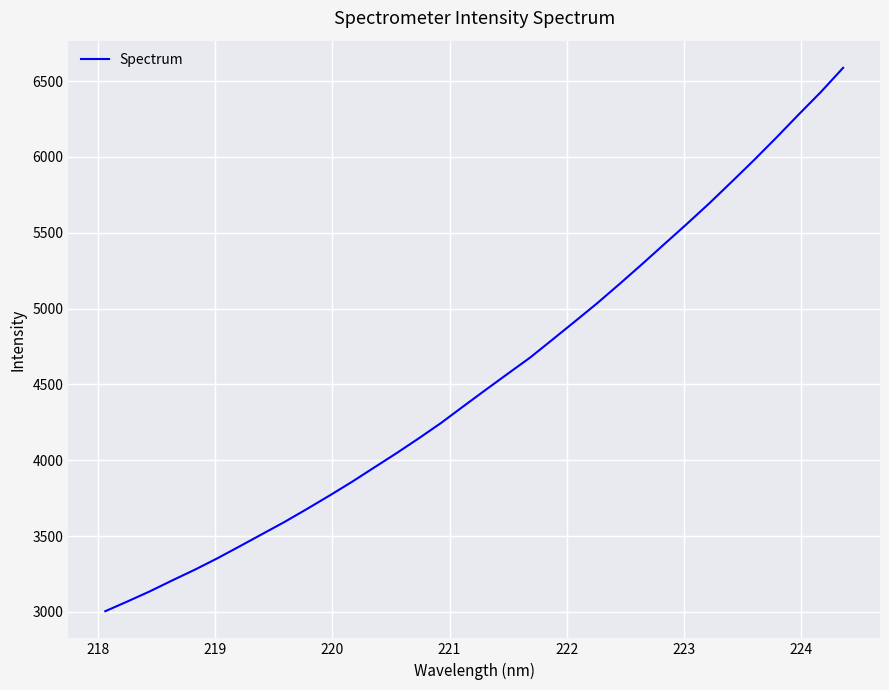

What is the minimum value shown in the chart?

3004.6